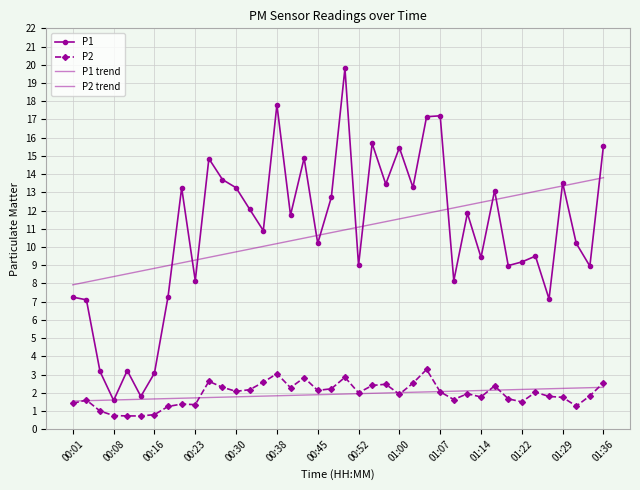

What is the sum of all P2 values?

76.9